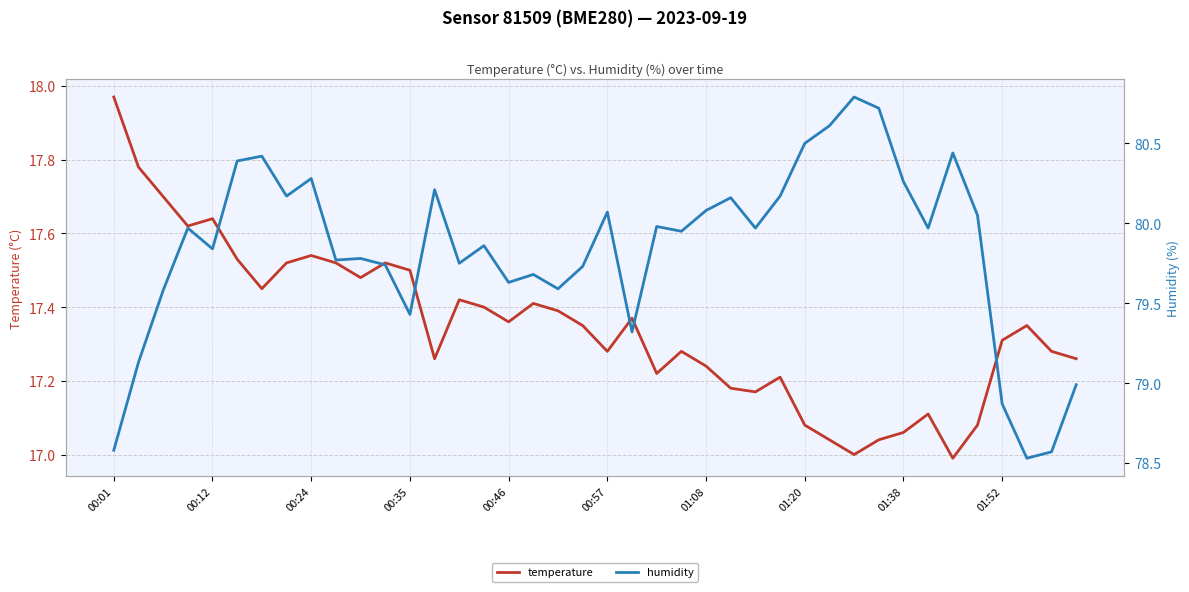

True or false: humidity and temperature intersect in this chart.

False